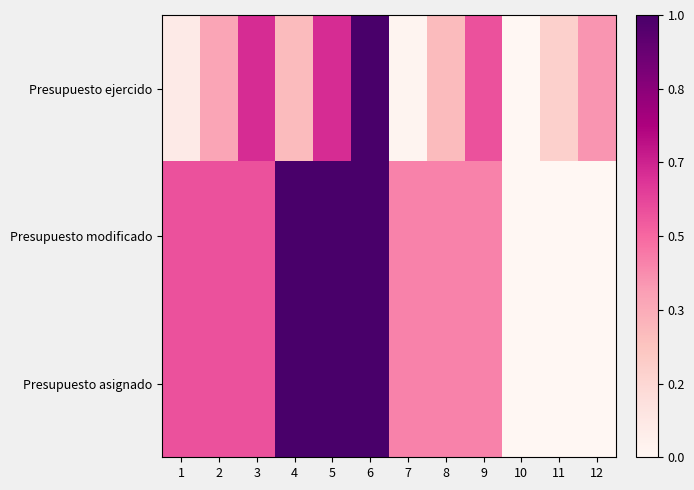

What is the maximum value shown in the chart?

1.0